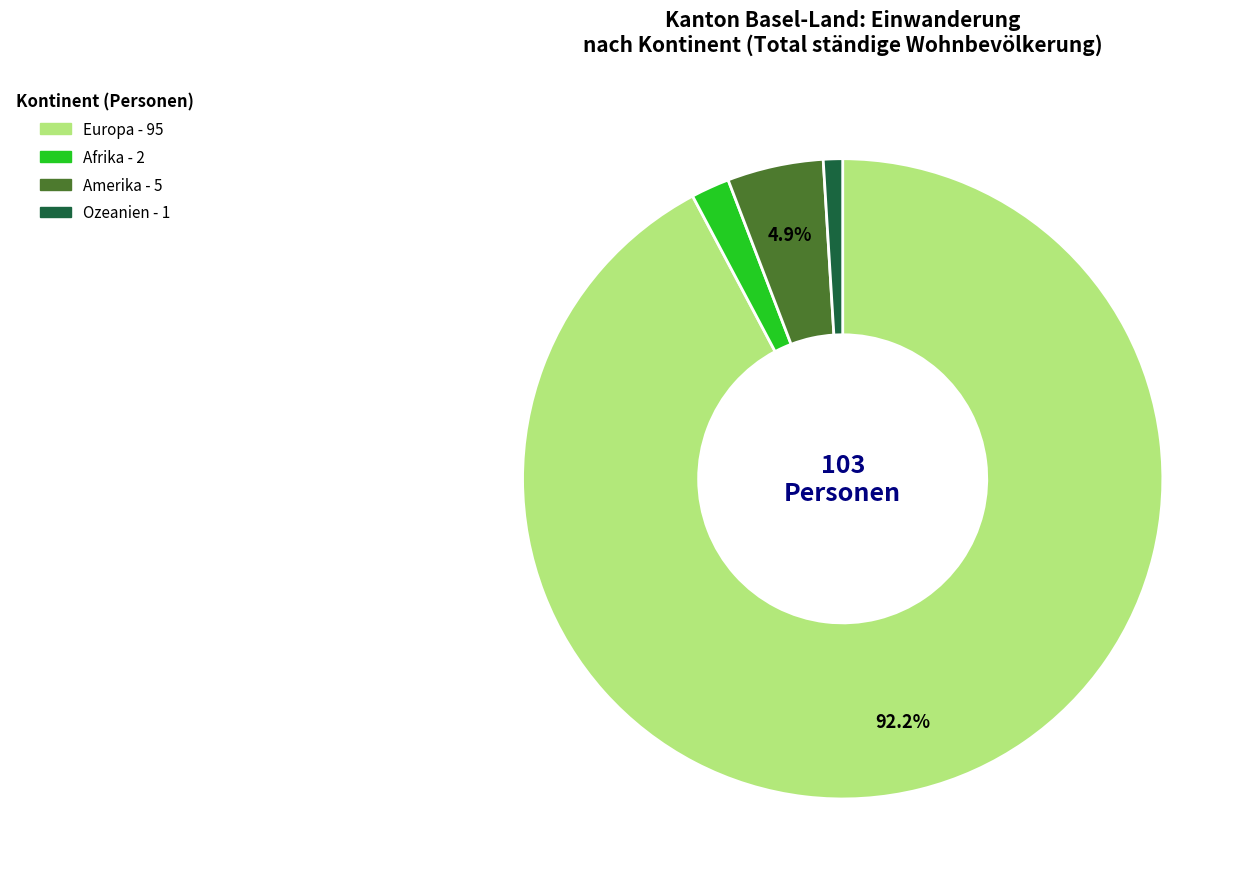

How many slices are in this pie chart?

4